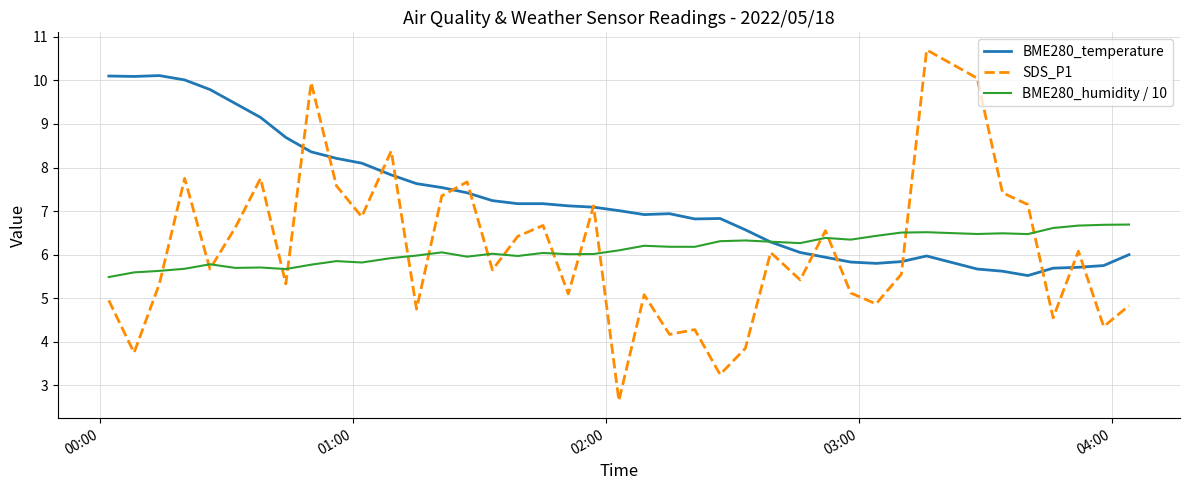

How many series are shown in this chart?

3